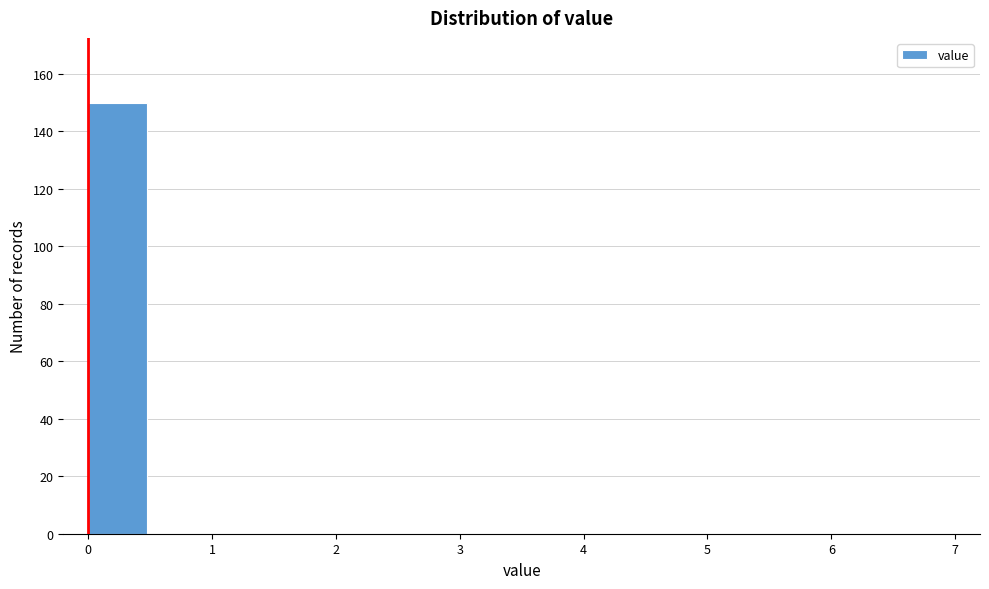

Reading left to right, transcribe this chart: for each bar, give the range it covers on the x-axis and its height. The values are not printed on the chart, so give them approximately, as read against the axis.

0.0 to 0.5: 150
0.5 to 1.0: 0
1.0 to 1.5: 0
1.5 to 2.0: 0
2.0 to 2.5: 0
2.5 to 3.0: 0
3.0 to 3.5: 0
3.5 to 4.0: 0
4.0 to 4.5: 0
4.5 to 5.0: 0
5.0 to 5.5: 0
5.5 to 6.0: 0
6.0 to 6.5: 0
6.5 to 7.0: 0